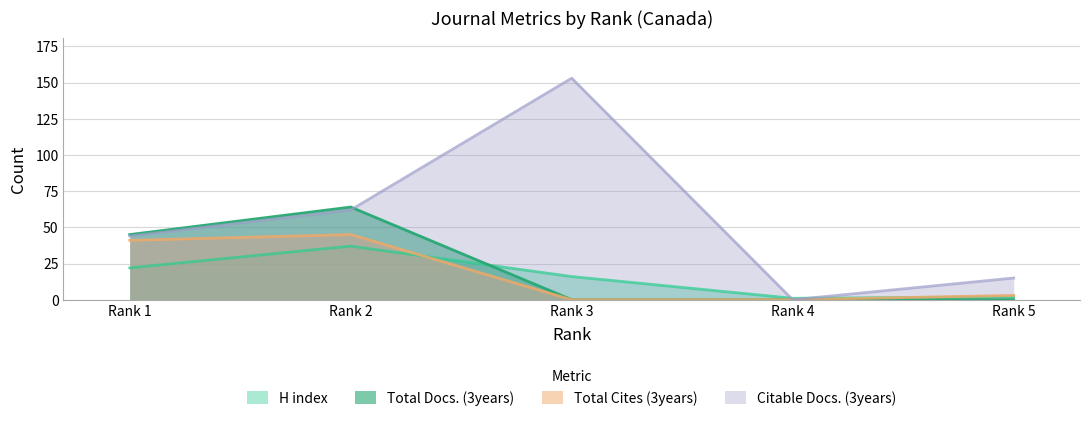

Which series has the largest total across all categories?

Citable Docs. (3years)